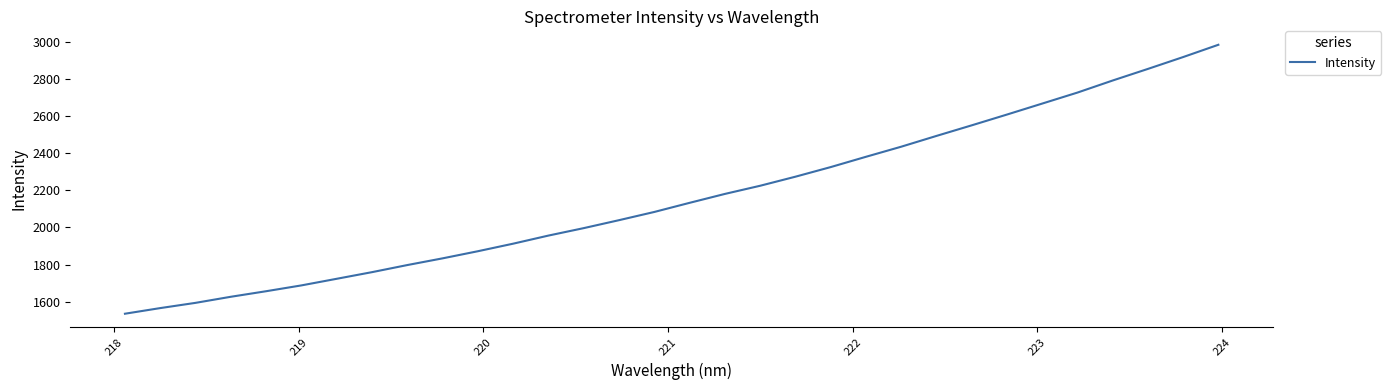

What is the minimum value shown in the chart?

1535.4